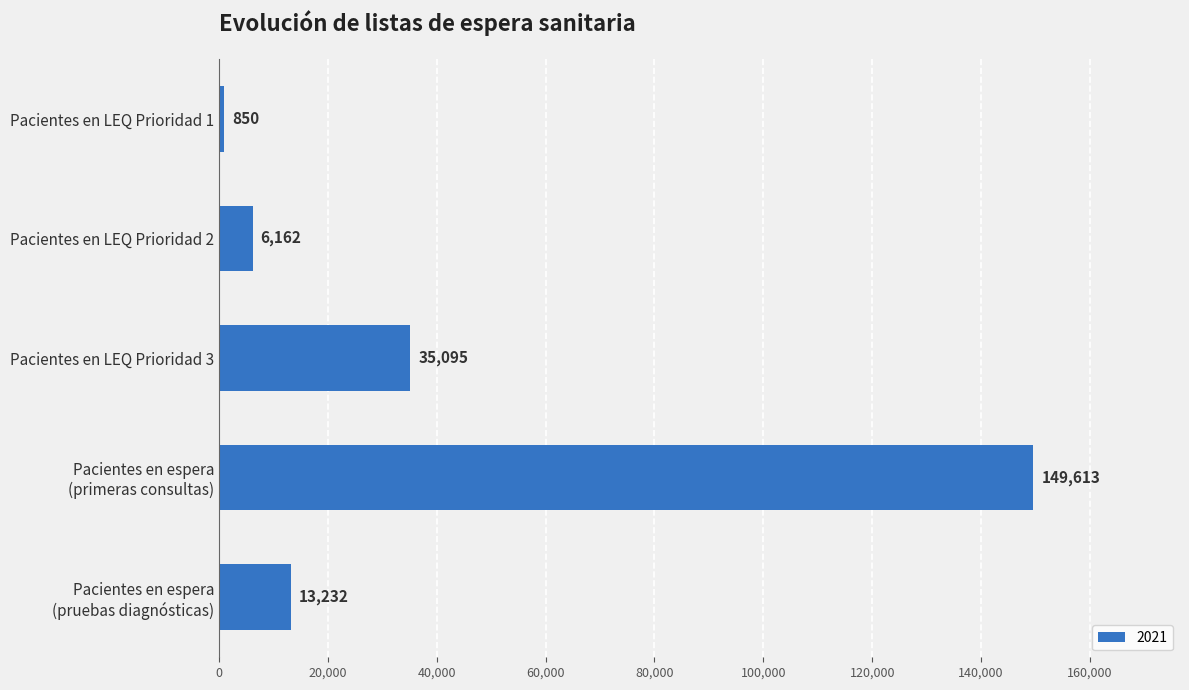

What is the sum of all values?

204952